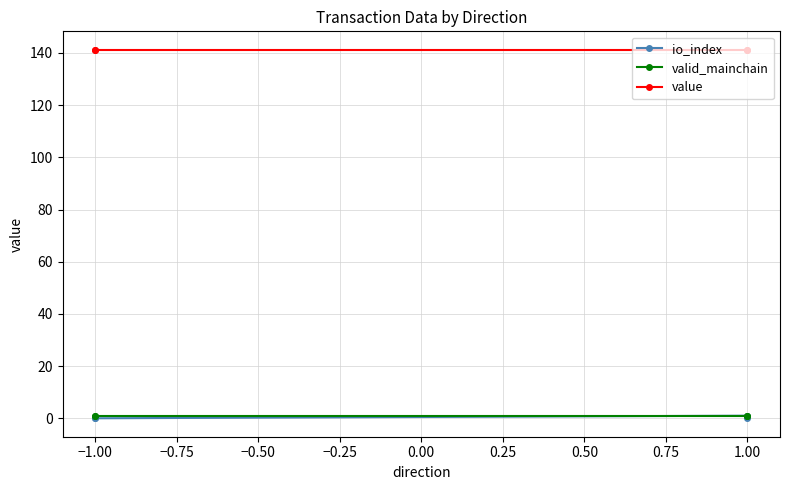

True or false: valid_mainchain and value intersect in this chart.

False